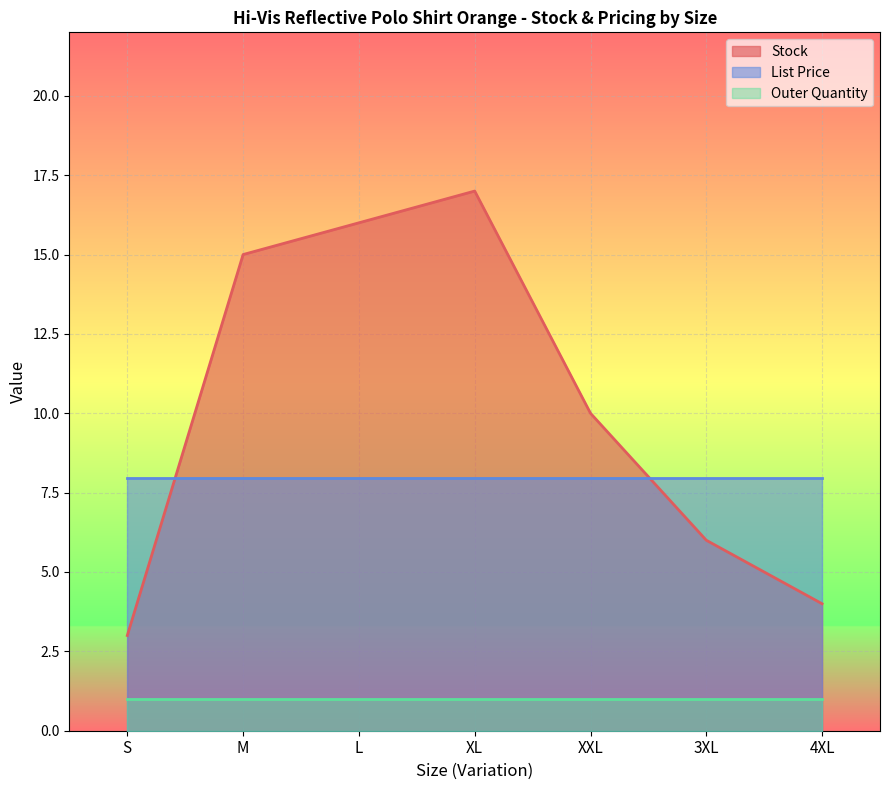

What are all the series names shown in the legend?

Stock, List Price, Outer Quantity